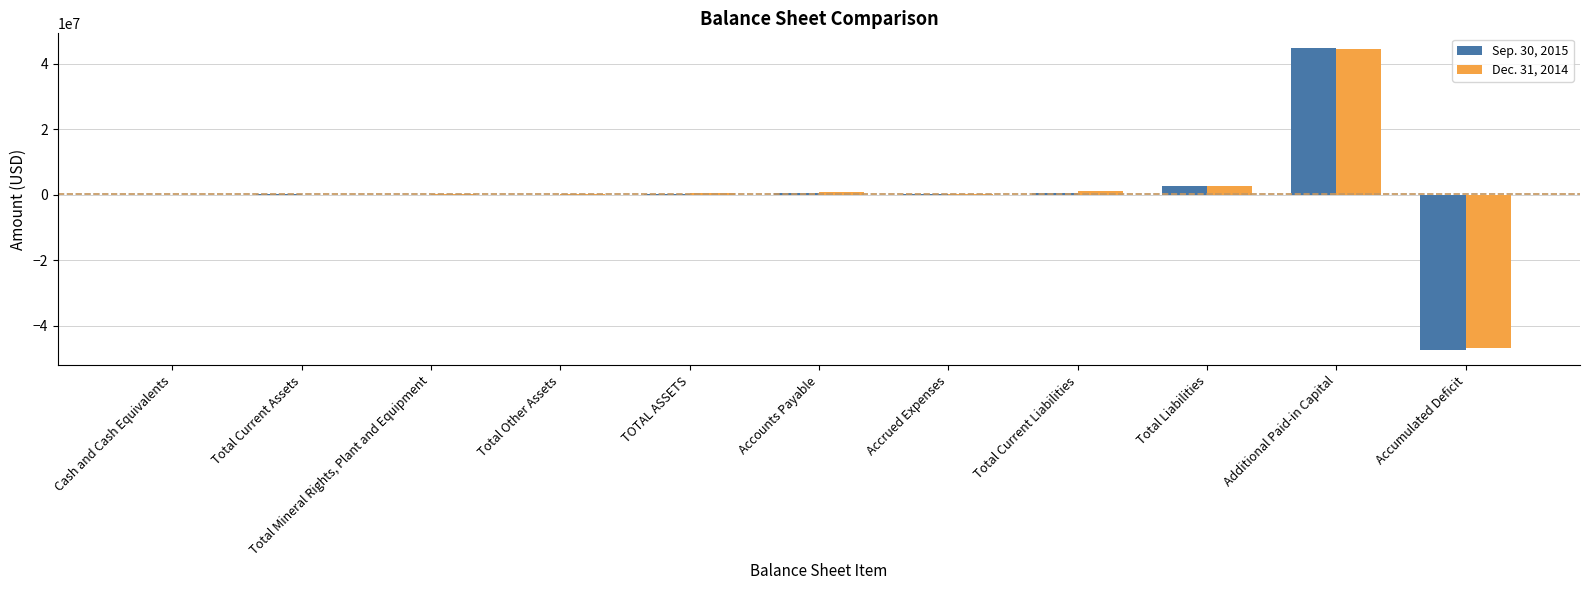

Is it true that Sep. 30, 2015 equals -83659466 at Accumulated Deficit?

False